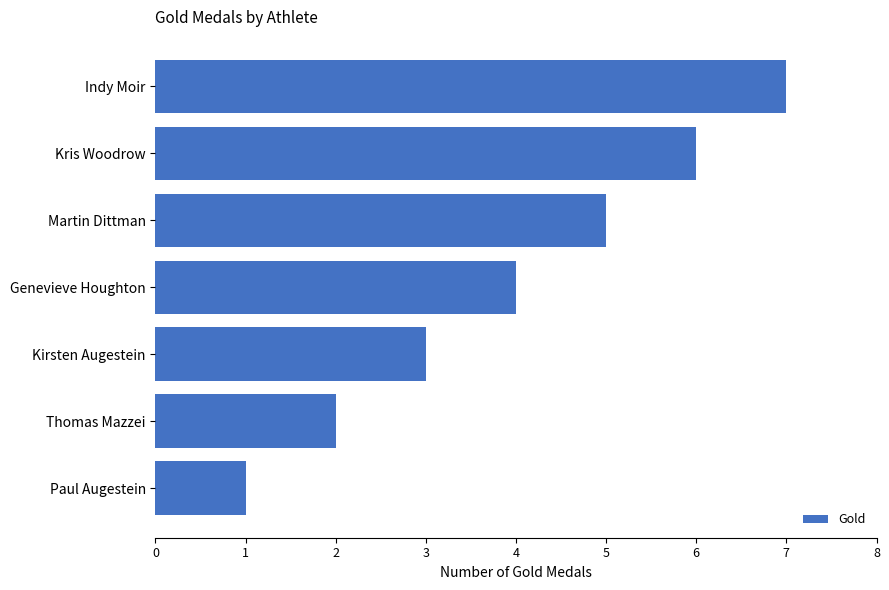

What is the difference between the maximum and minimum values?

6